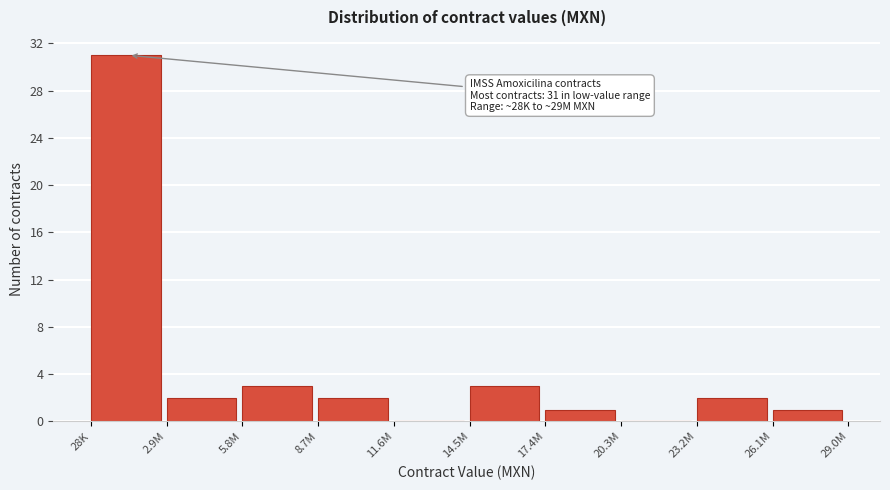

Reading right to left, extract all data points from this chart.

26.1M=1	23.2M=2	20.3M=0	17.4M=1	14.5M=3	11.6M=0	8.7M=2	5.8M=3	2.9M=2	28K=31